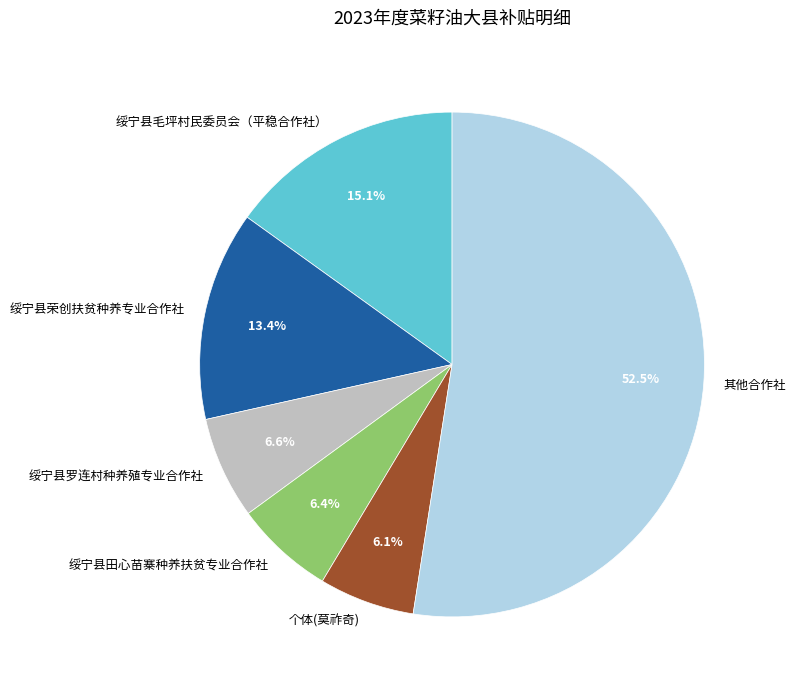

What is the ratio of the value at 绥宁县荣创扶贫种养专业合作社 to the value at 绥宁县罗连村种养殖专业合作社?

2.0